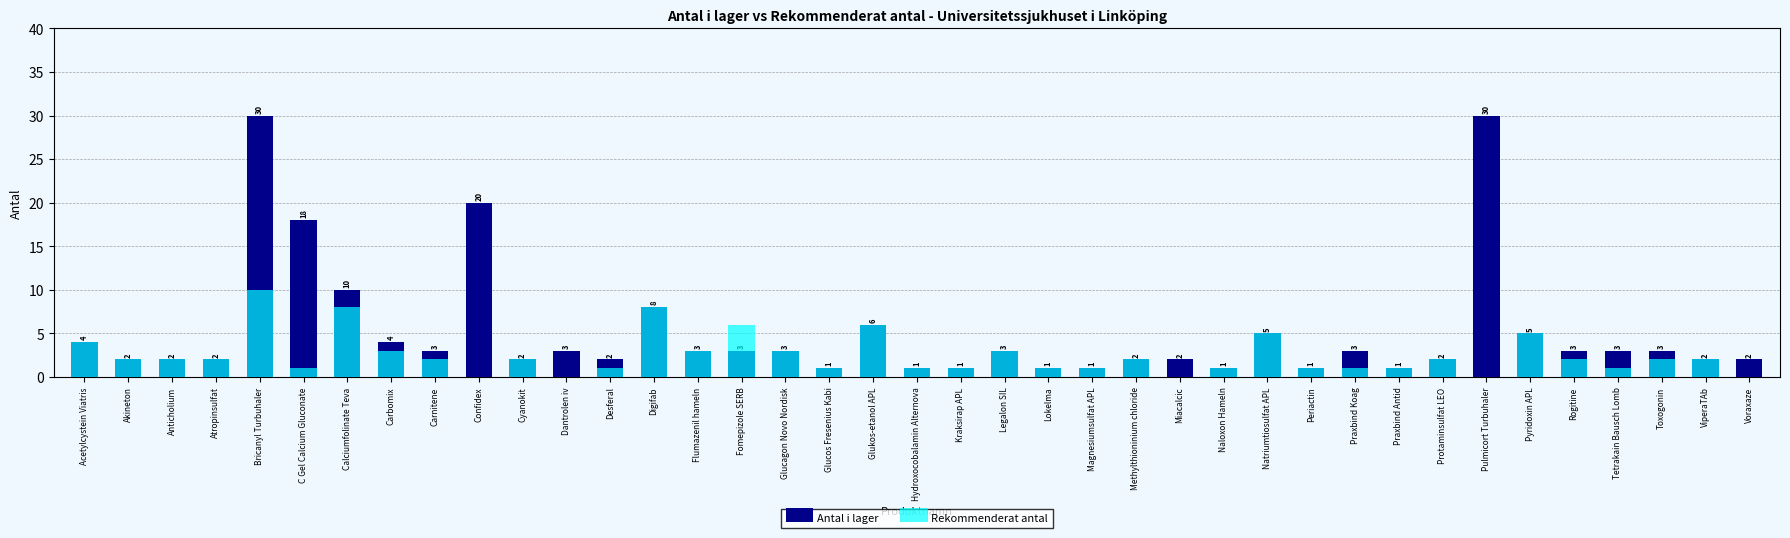

True or false: Antal i lager has a value of 35 at Confidex.

False